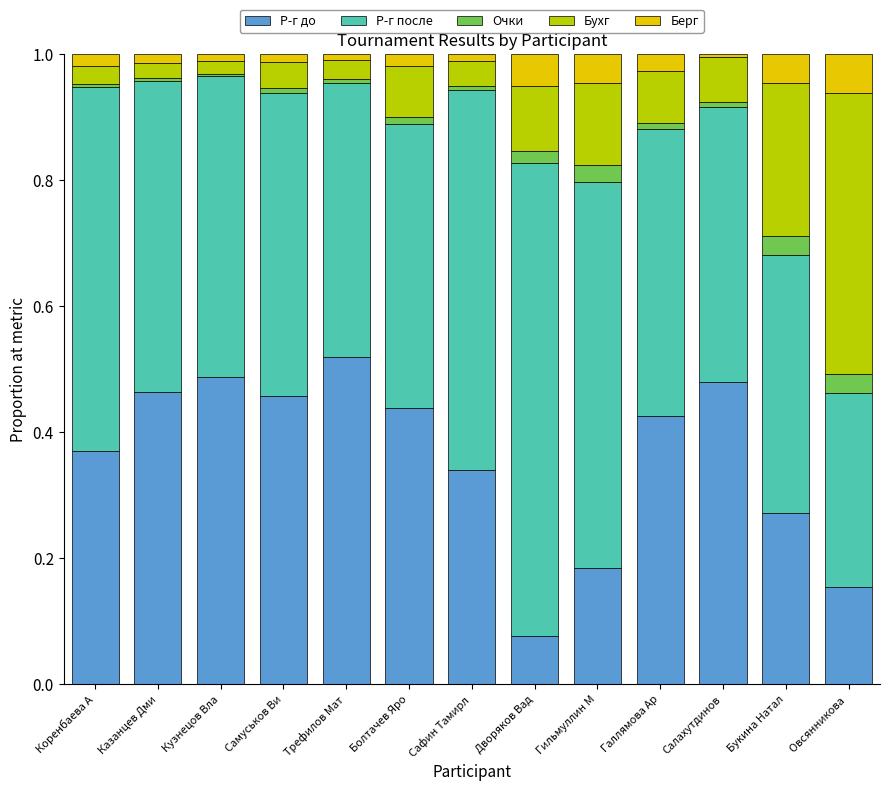

The value of Р-г до at Букина Натал is 0.4. True or false?

False